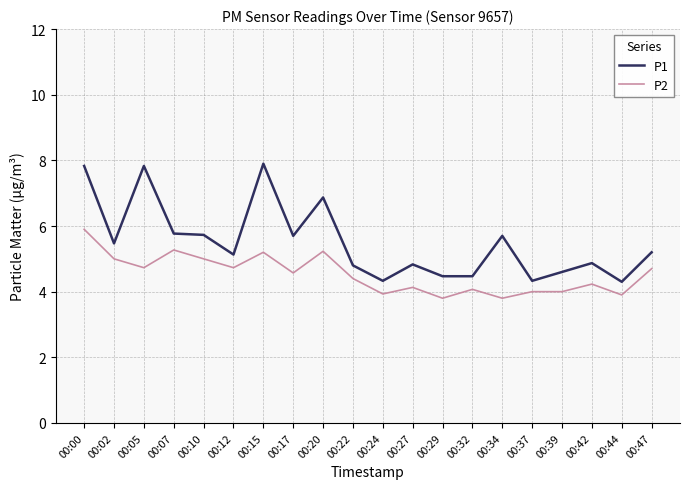

True or false: P2 and P1 intersect in this chart.

False